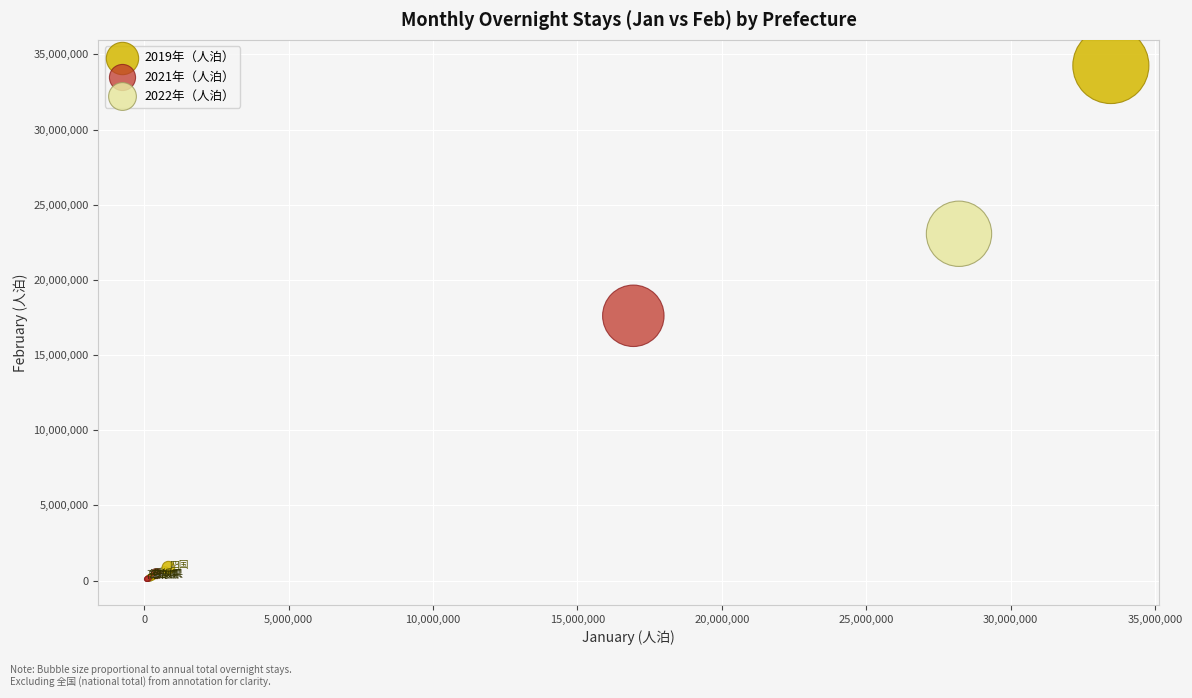

Which series has the widest spread of Y values?

2019年（人泊）